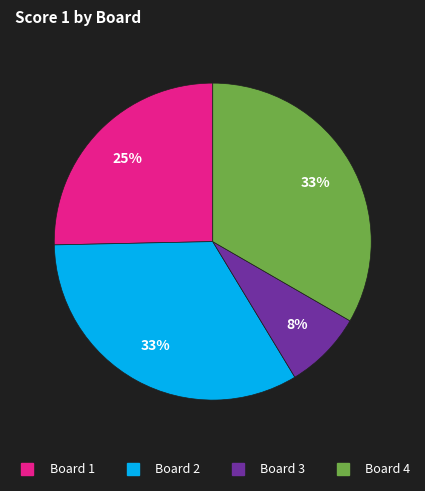

To the nearest percent, what is the difference between the largest and smallest slice percentages?

25%